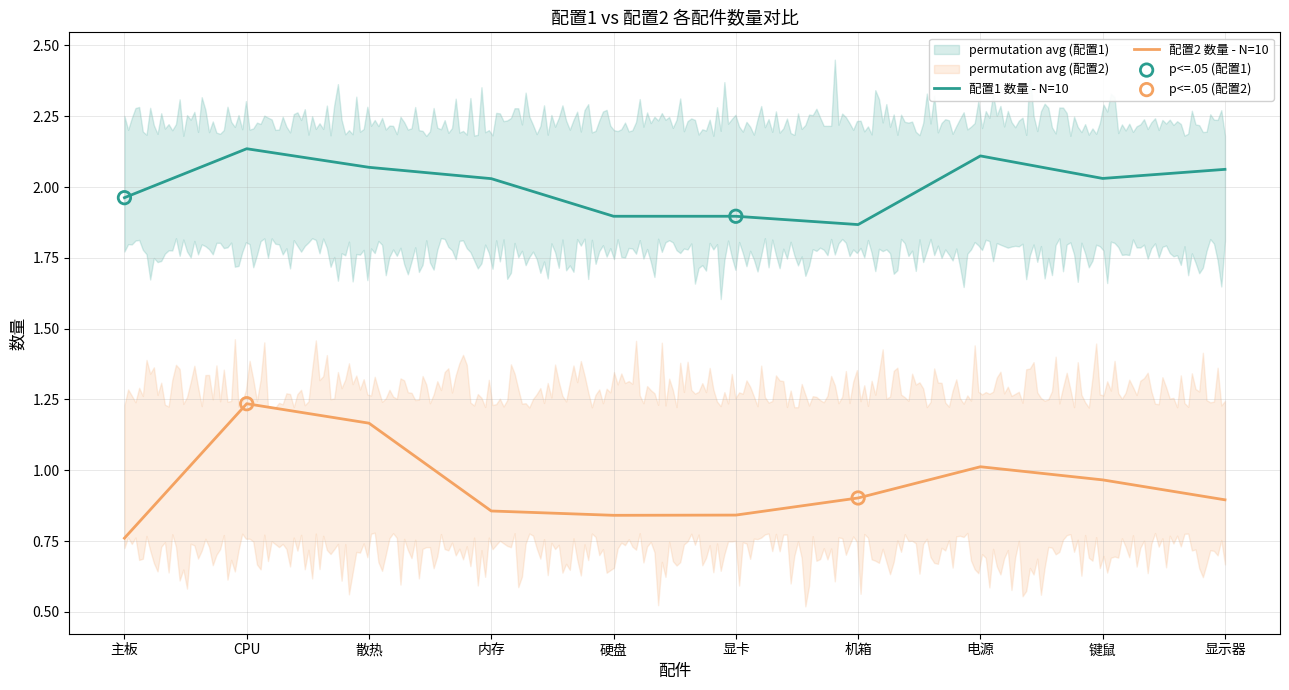

What are all the series names shown in the legend?

配置1 数量, 配置2 数量